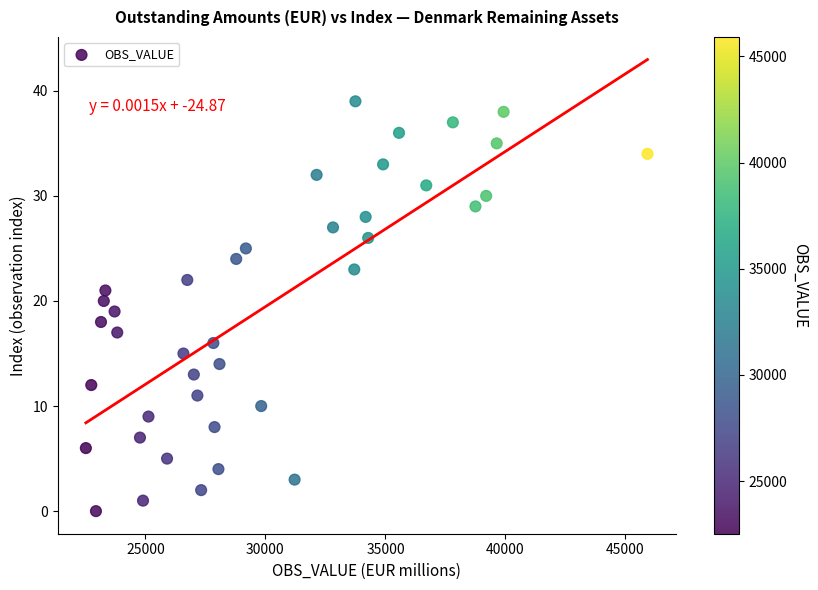

What is the range of Y values (max minus min)?

39